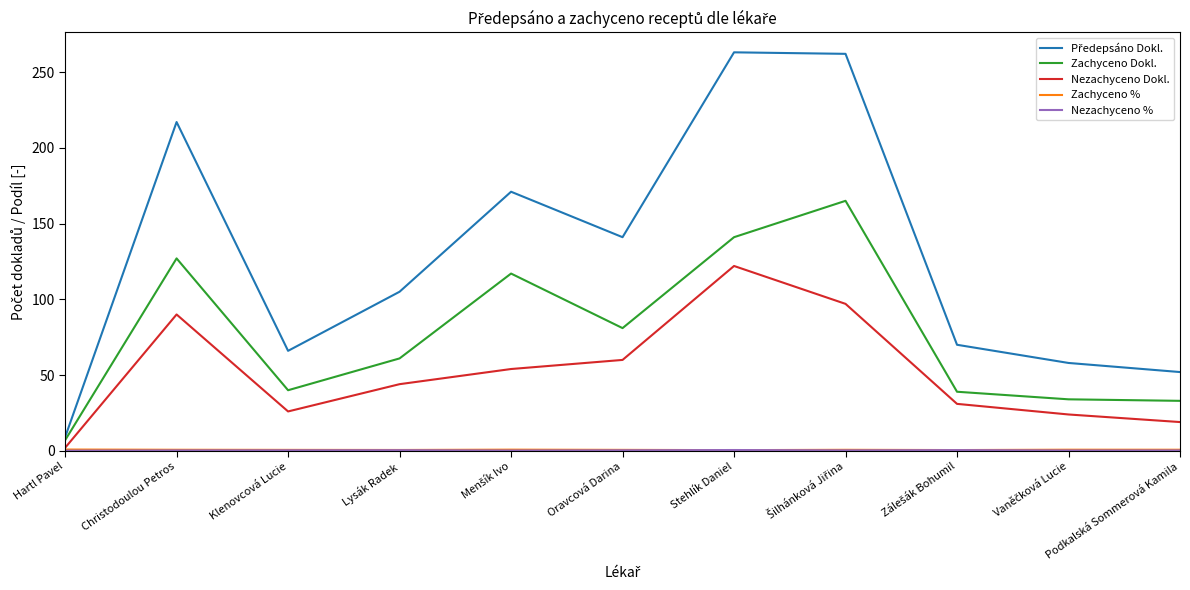

Count the number of data series in this chart.

5